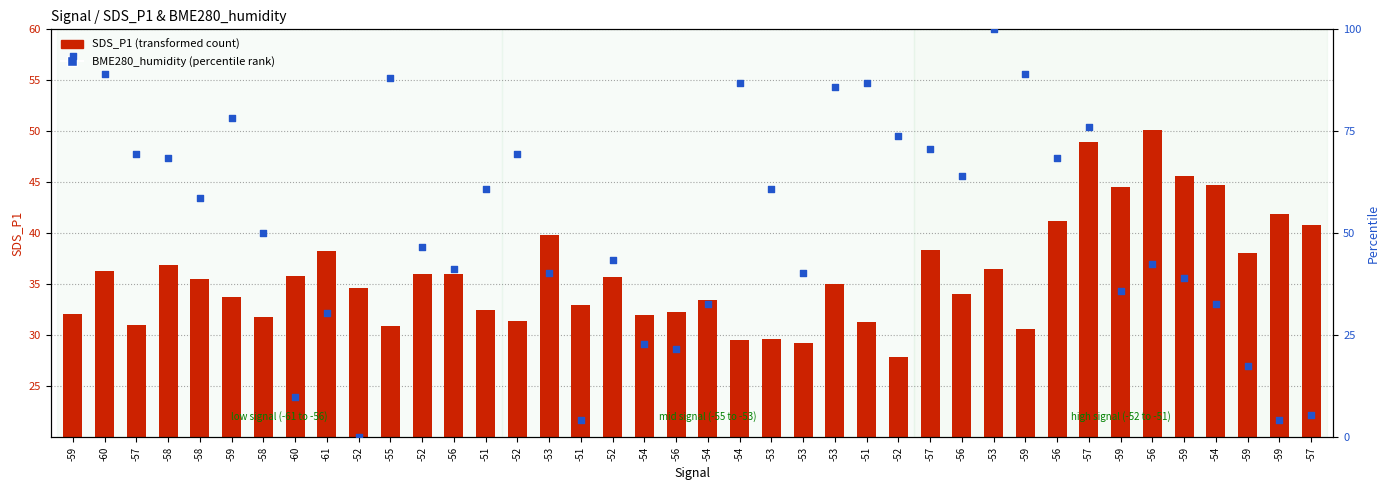

Which series contains the highest Y value?

BME280 humidity (percentile)